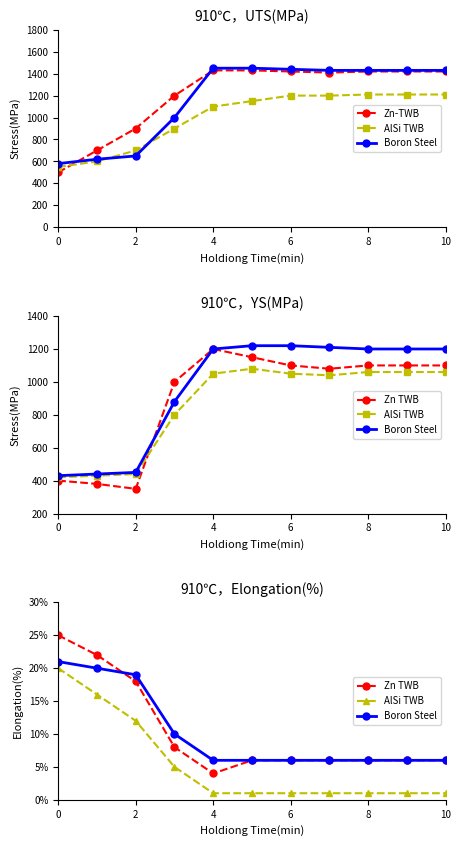

What are all the series names shown in the legend?

Zn-TWB, AlSi TWB, Boron Steel, Zn TWB